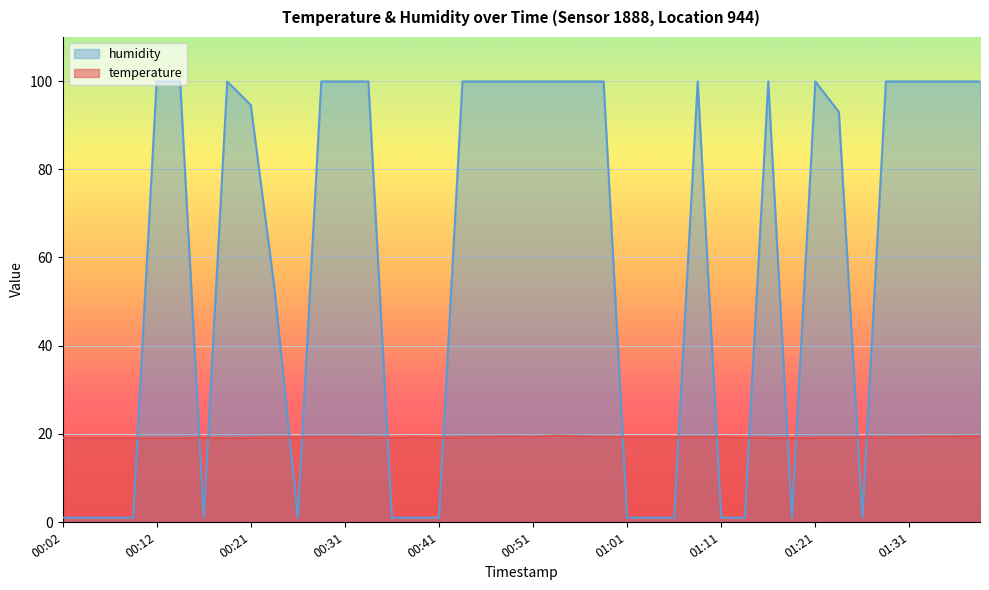

What is the label of the 9th point from the right?

01:18